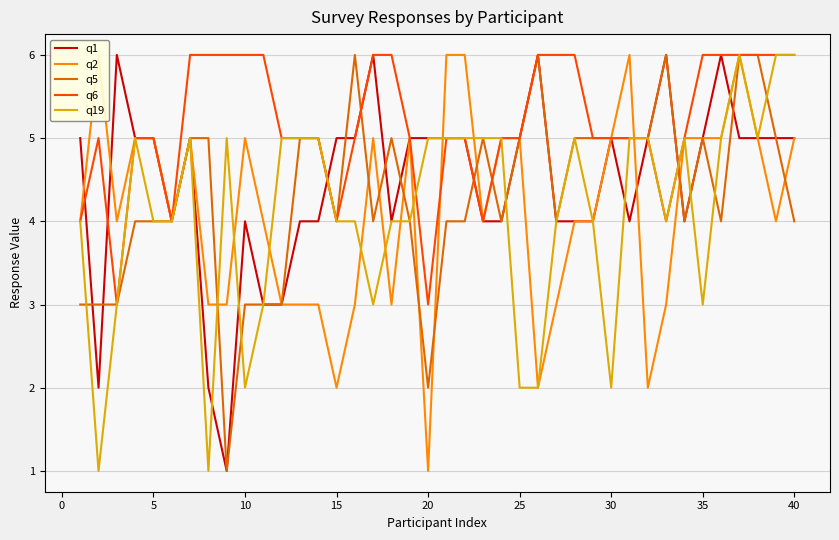

Does the chart display data point markers on the line(s)?

No